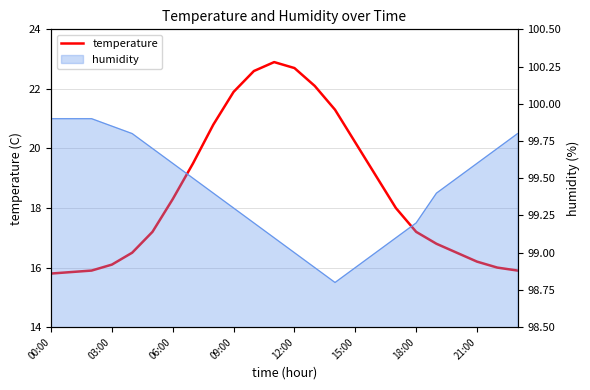

Which label corresponds to the largest value in the chart?

11